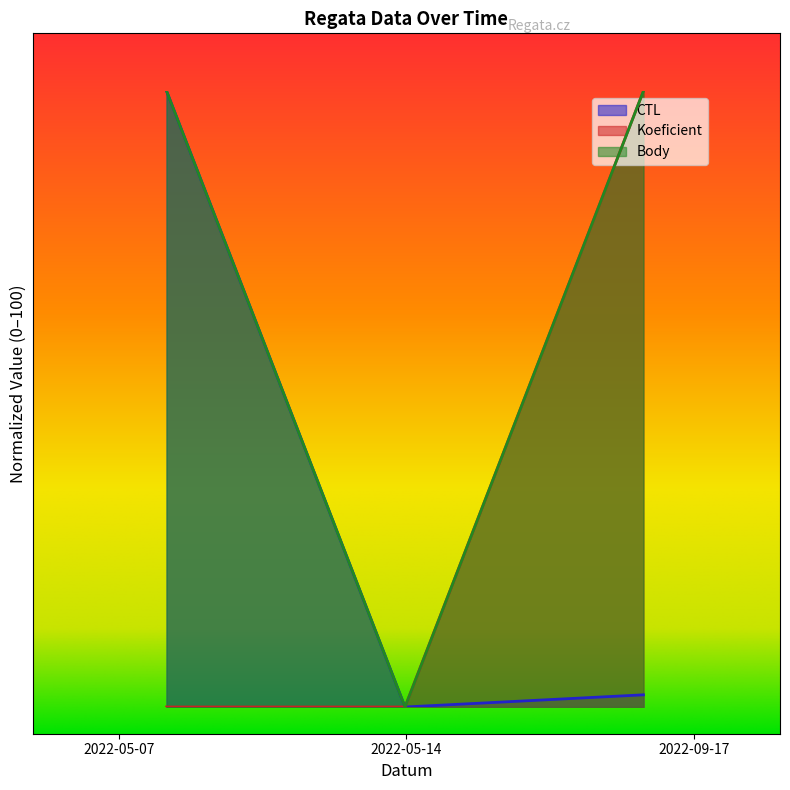

At which category is the sum across all series the highest?

2022-09-17